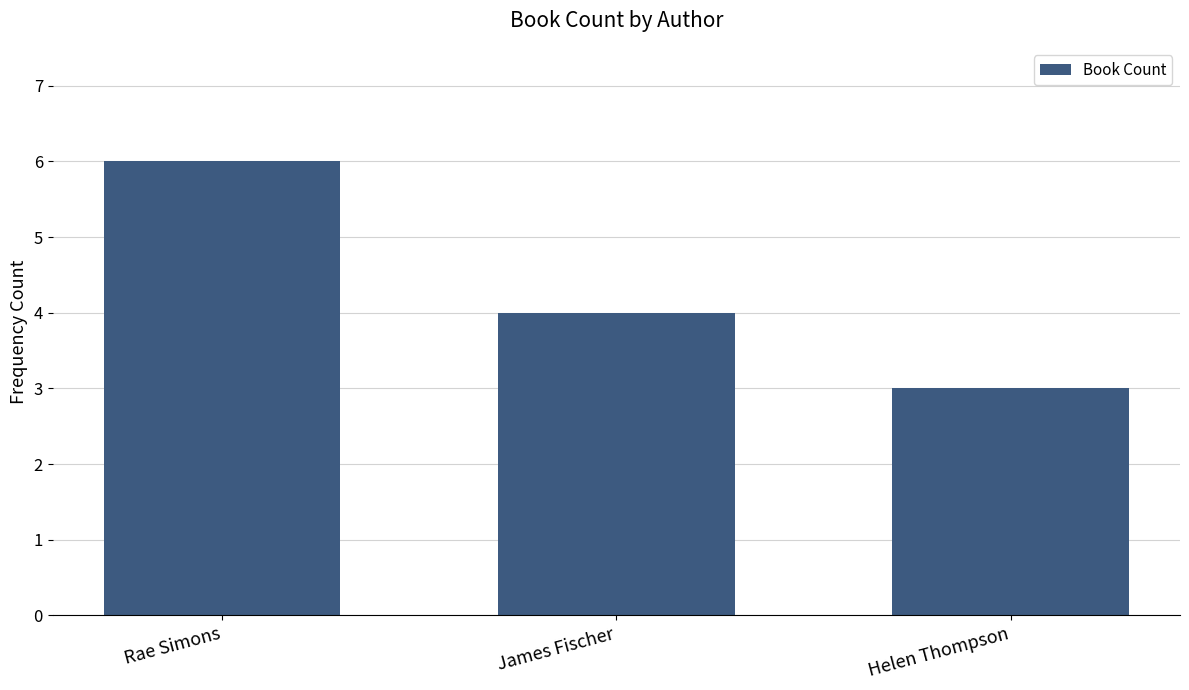

Count the values in the range 3 to 6.

3